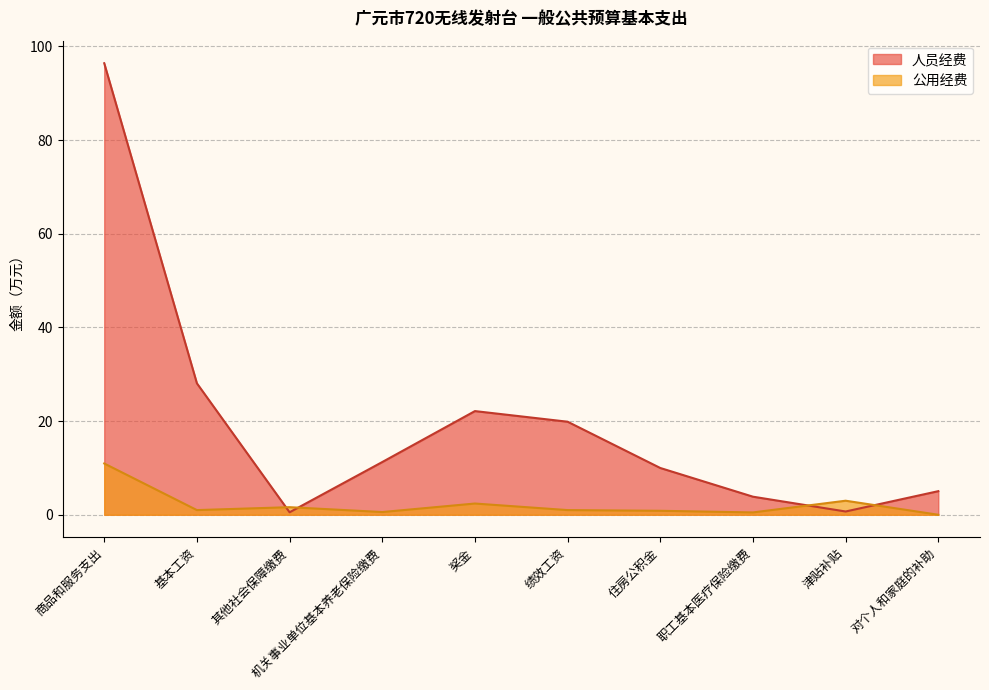

At which label does 人员经费 reach its minimum?

其他社会保障缴费